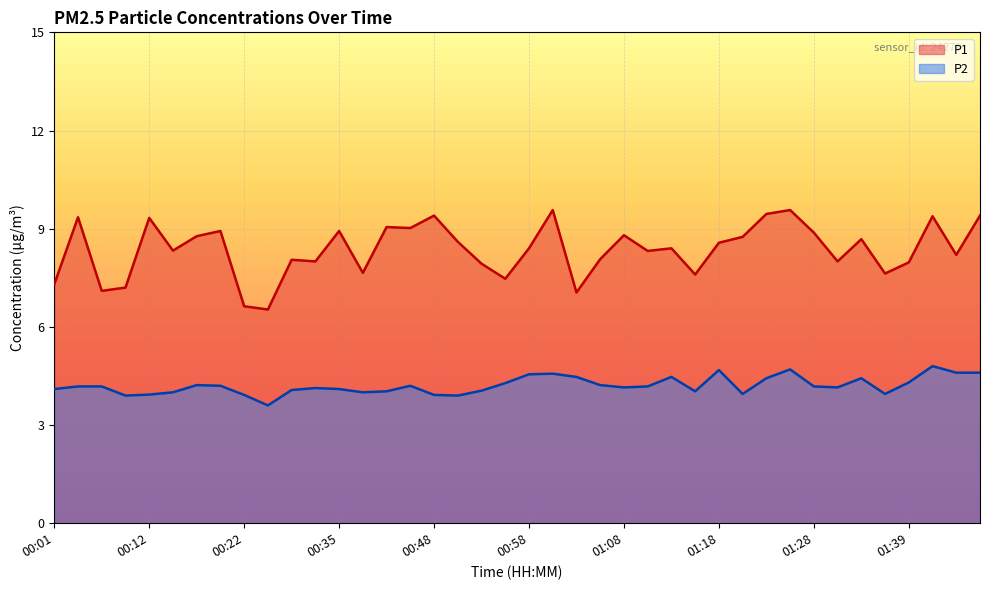

True or false: P1 has more than 1 interior local peaks.

True